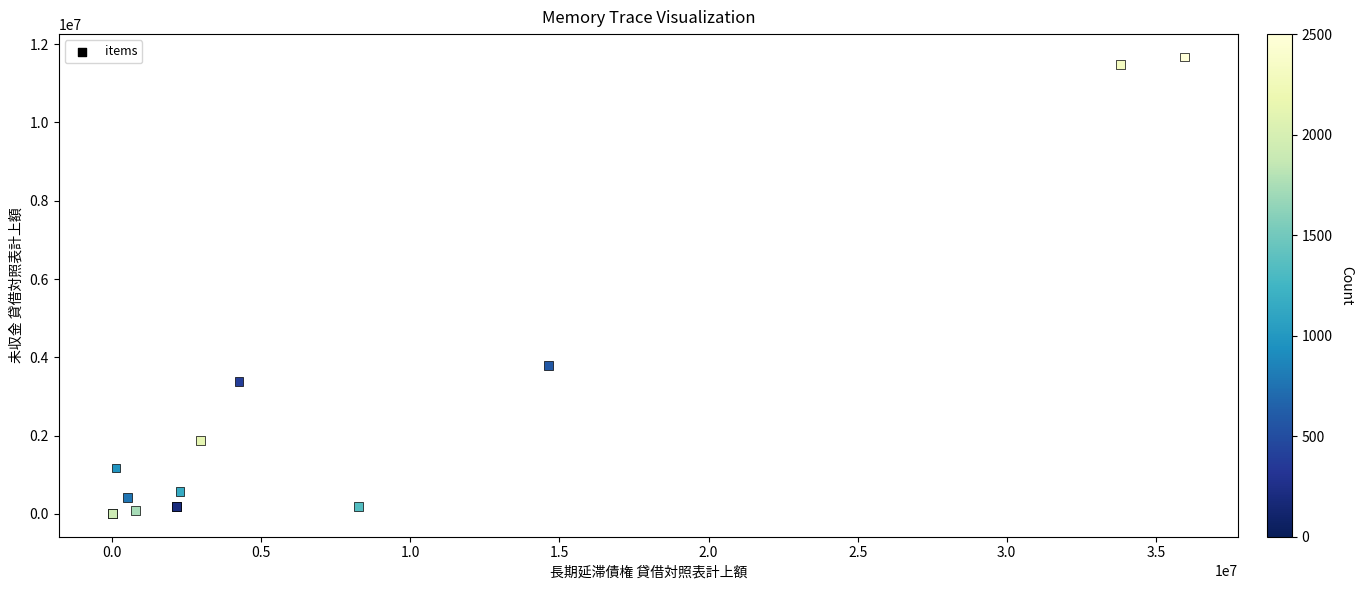

What Y value in the scatter plot is closest to 5837307?

3800741